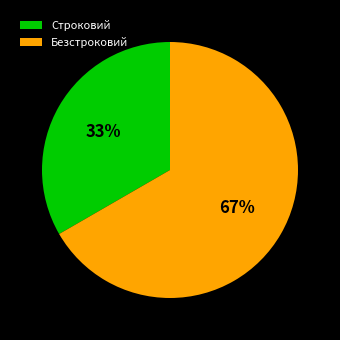

What percentage is the Строковий slice, to the nearest percent?

33%